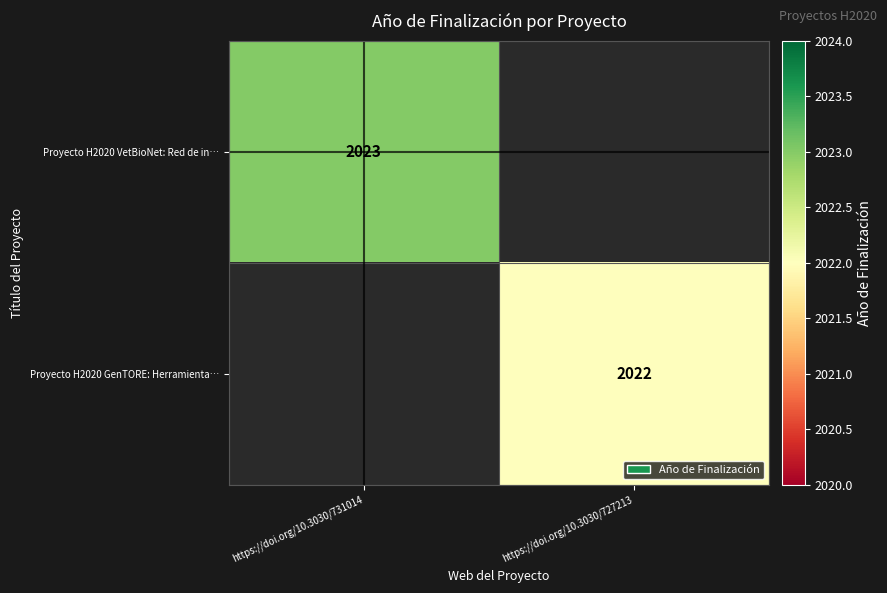

The Proyecto H2020 GenTORE: Herramienta… series shows 2022 at https://doi.org/10.3030/727213. True or false?

True